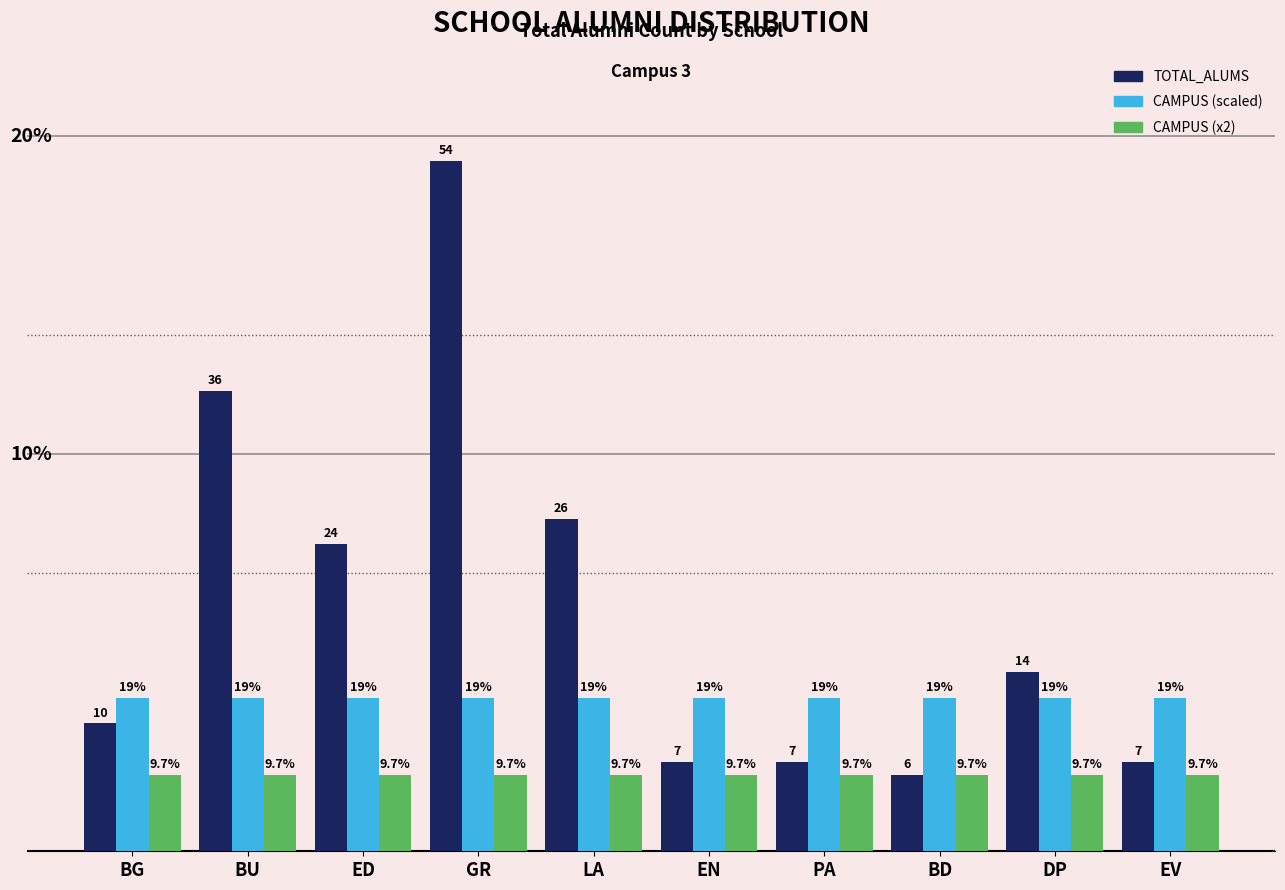

What is the spread (max minus min) of values at EN?

6